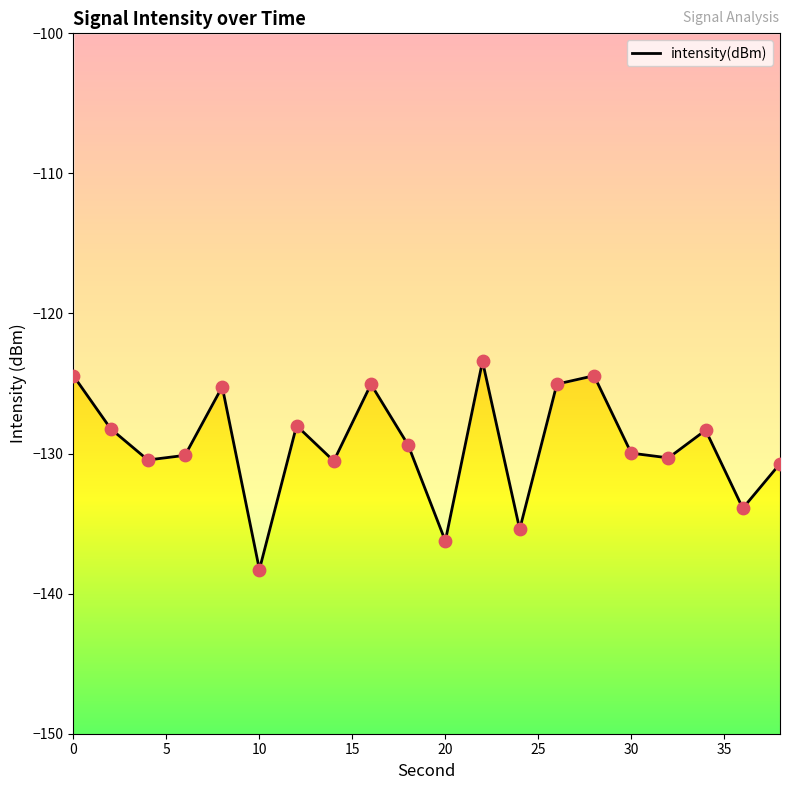

What is the smallest value displayed?

-138.3